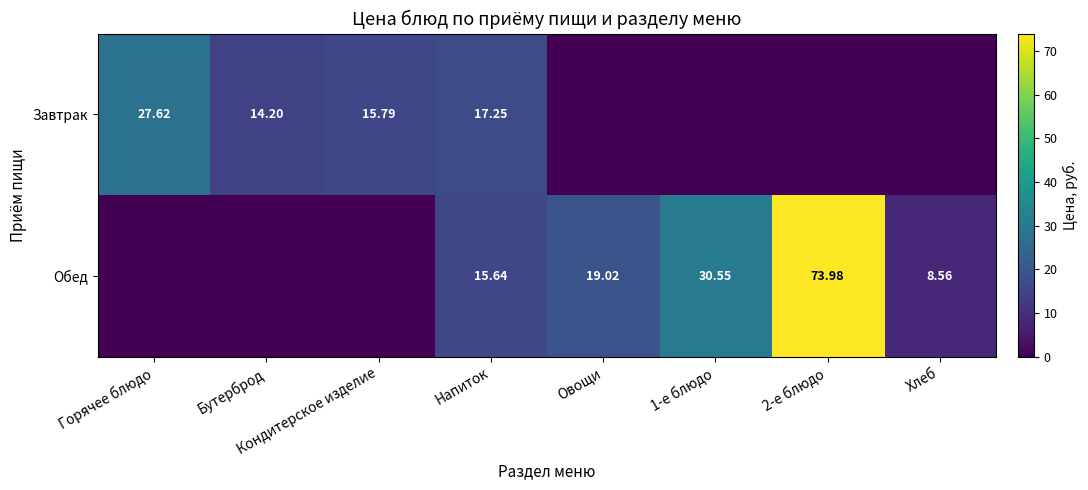

Is the value of Обед at 1-е блюдо greater than the value of Завтрак at Кондитерское изделие?

Yes